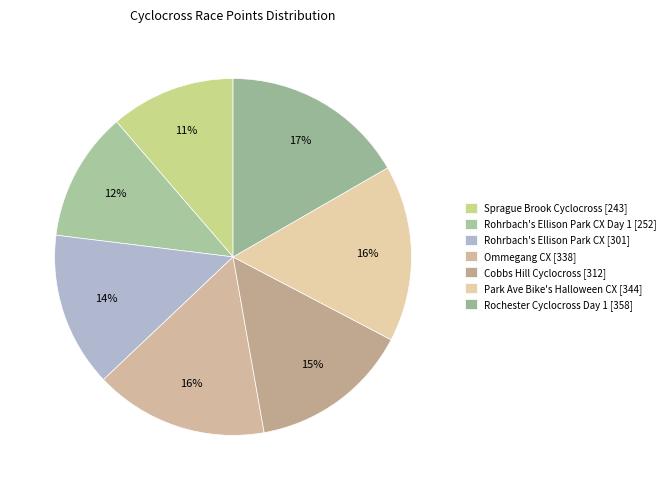

Which category has the smallest portion of the pie?

Sprague Brook Cyclocross